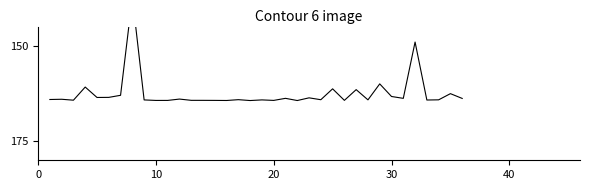

What is the greatest value displayed?

164.4